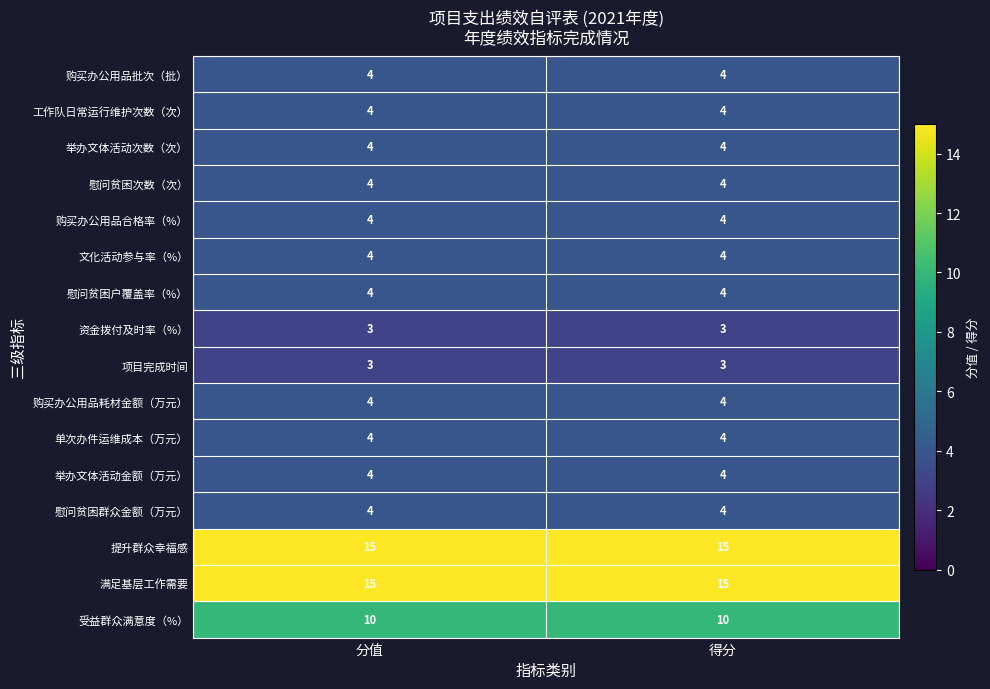

What is the total value across all series at 分值?

90